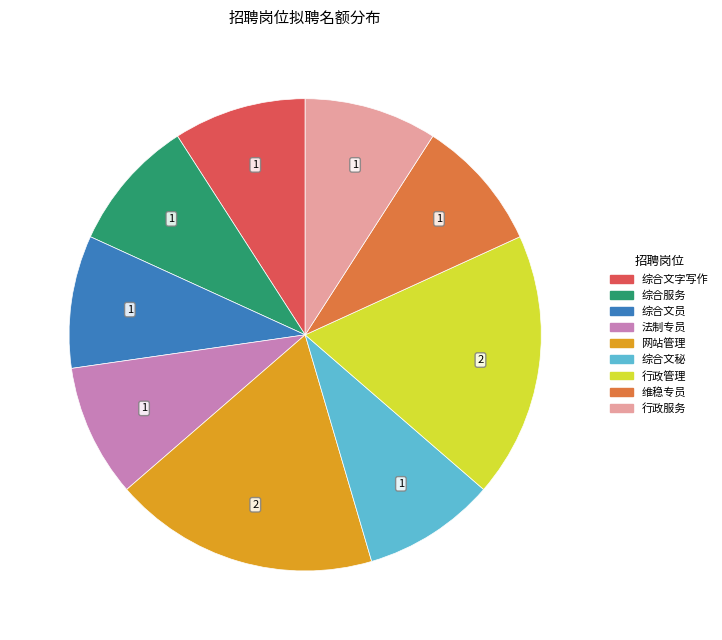

What is the ratio of the value at 综合服务 to the value at 法制专员?

1.0